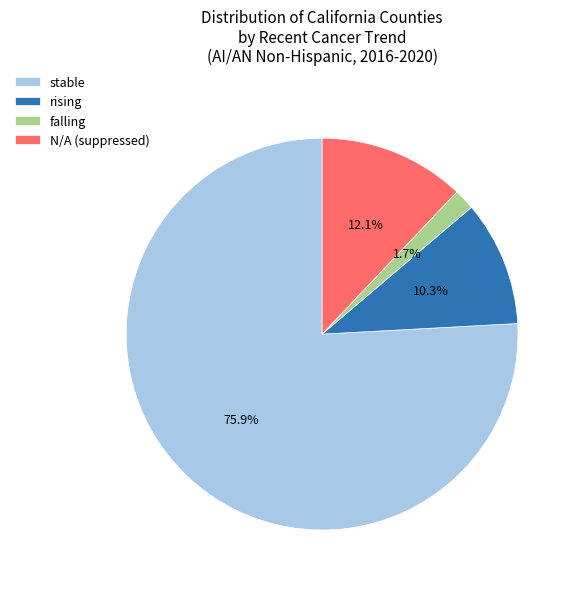

Approximately how many times larger is the value at N/A compared to rising?

1.2